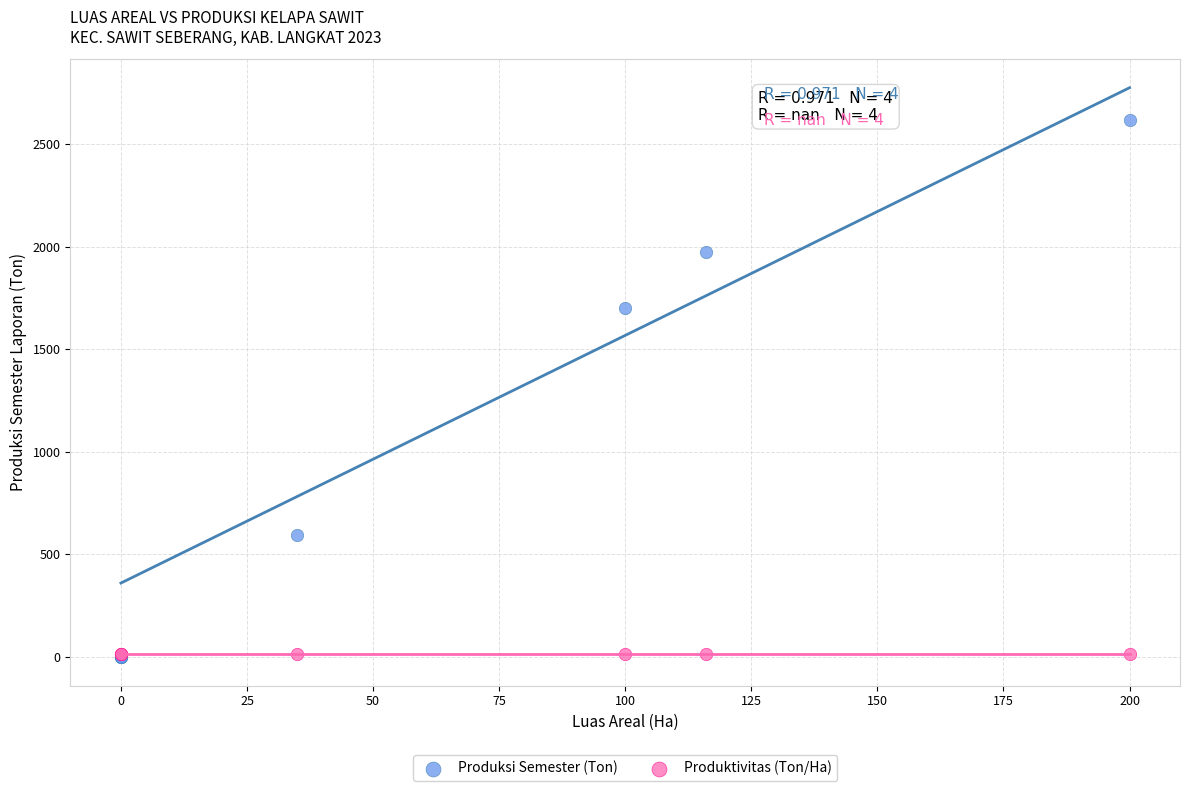

In the Produksi Semester (Ton) series, what Y value is closest to 1309?

1700